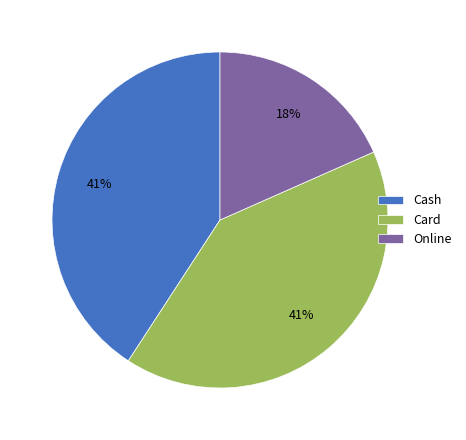

How many segments does this pie chart have?

3